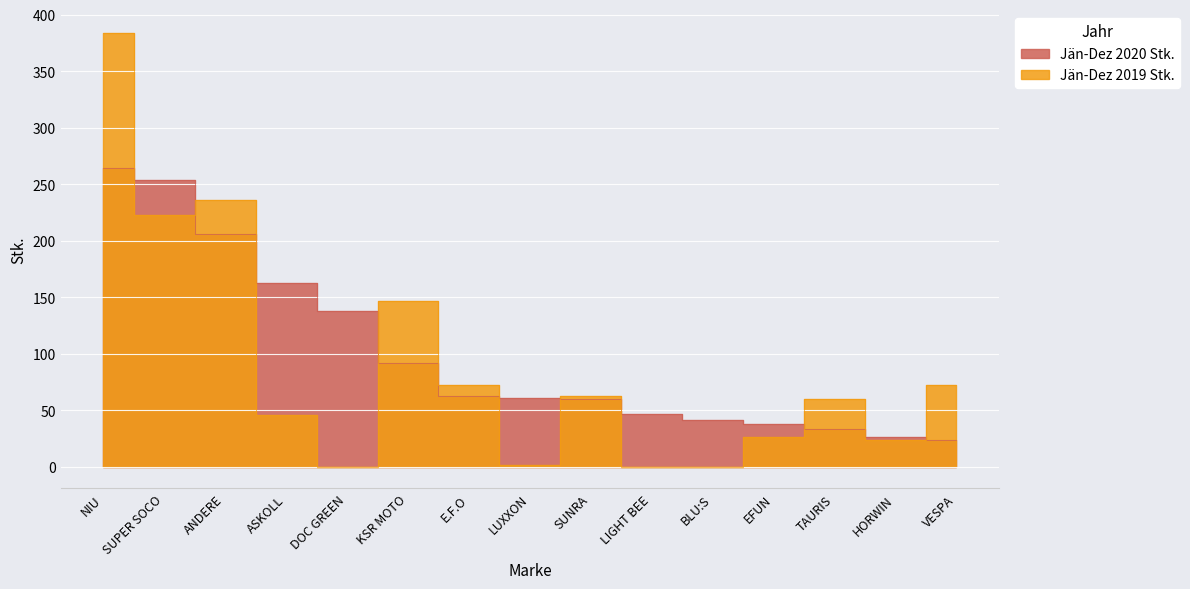

At SUPER SOCO, list the series in order from smallest to largest.

Jän-Dez 2019 Stk., Jän-Dez 2020 Stk.